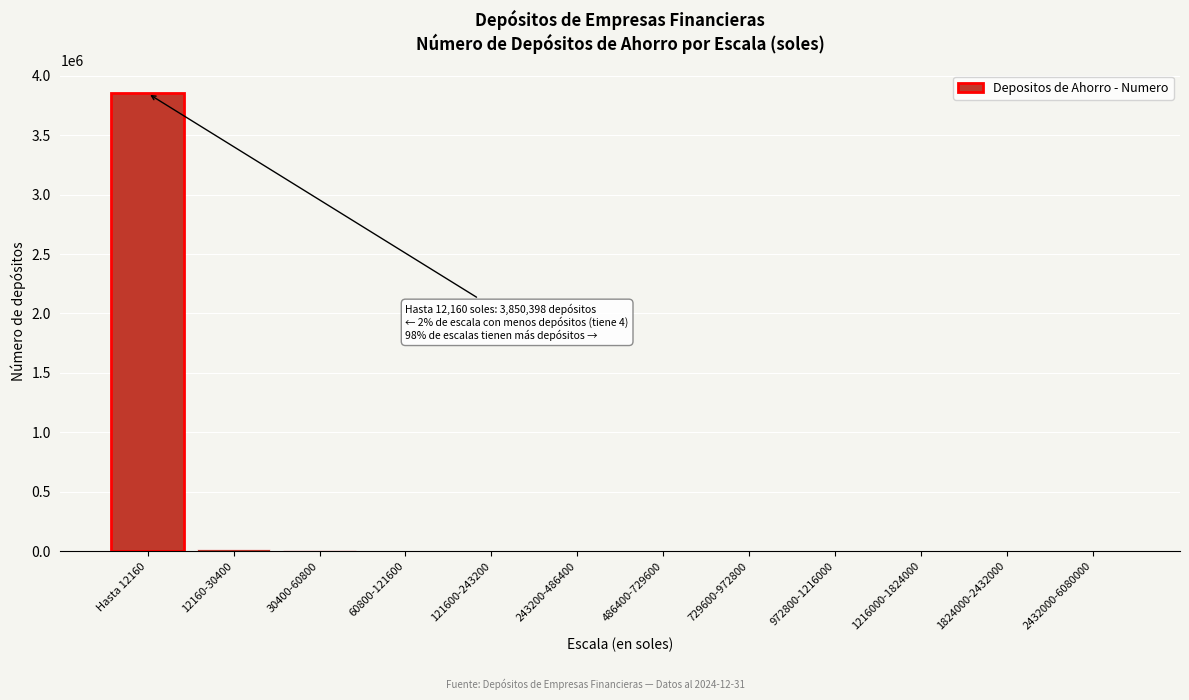

Which label corresponds to the largest value in the chart?

Hasta 12160